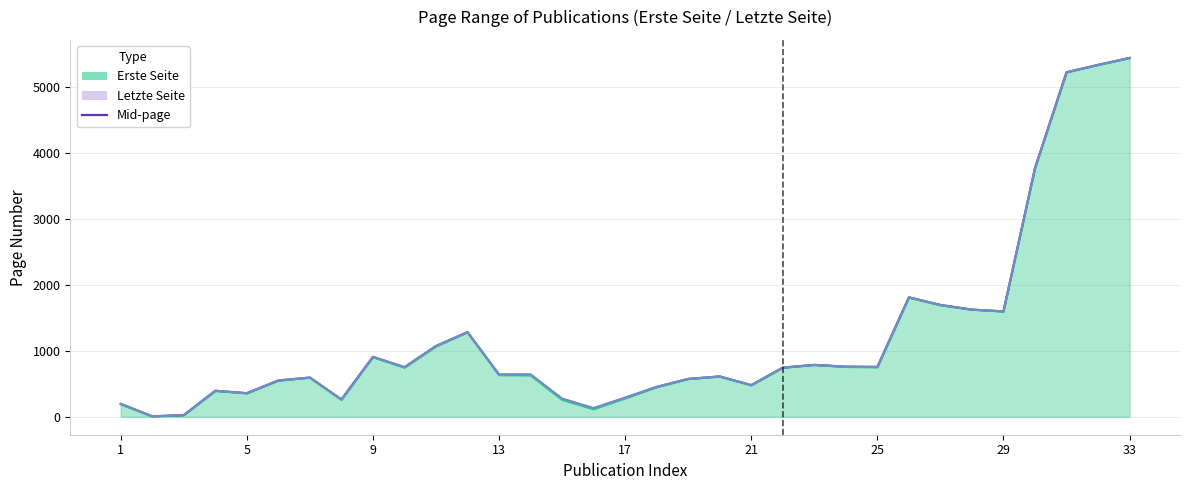

What is the maximum value shown in the chart?

5435.8